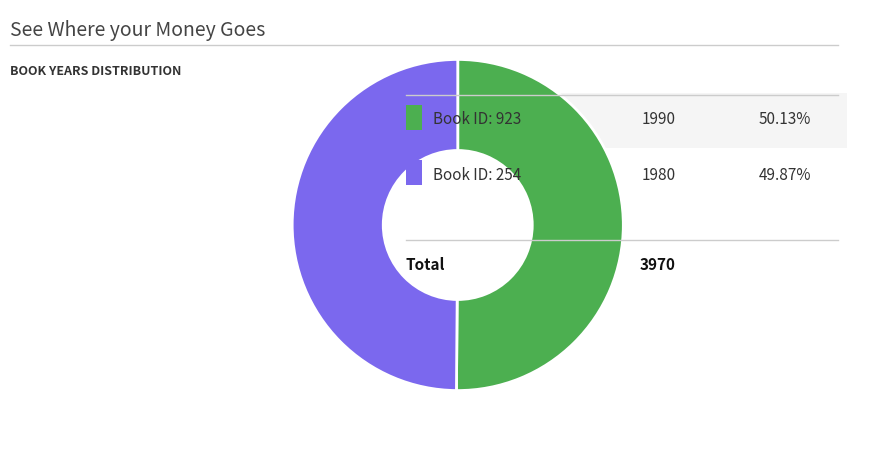

Count the number of slices in the pie.

2